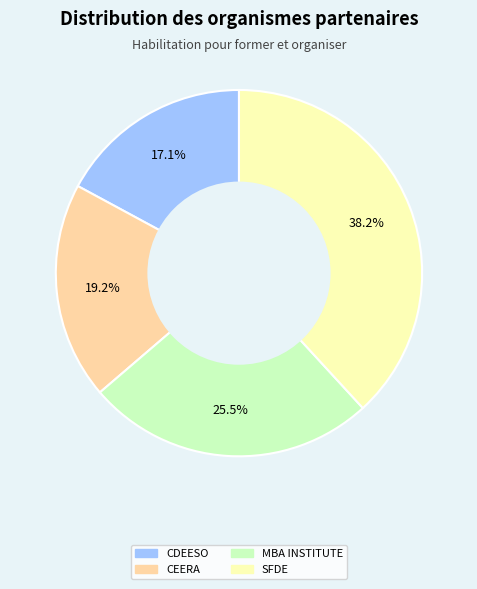

Is there any slice that represents more than half of the pie?

No